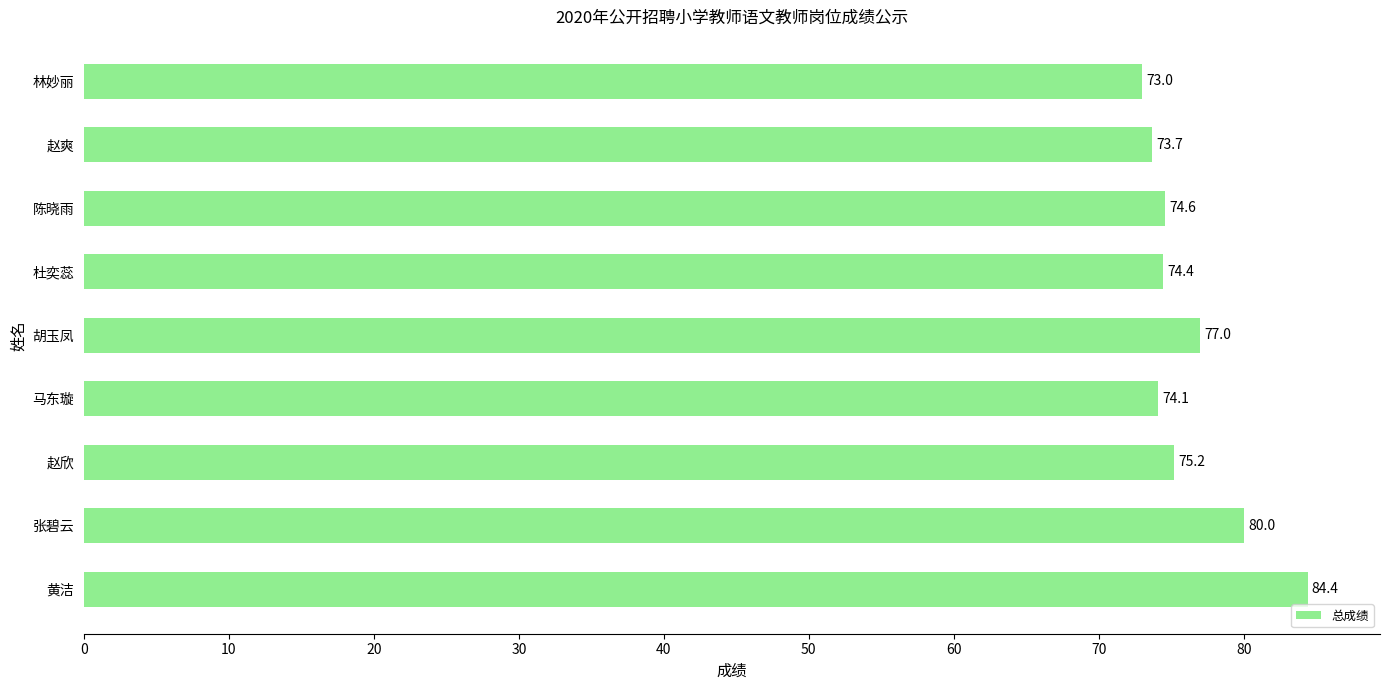

Rank the categories by value from highest to lowest.

黄洁, 张碧云, 胡玉凤, 赵欣, 陈晓雨, 杜奕蕊, 马东璇, 赵爽, 林妙丽